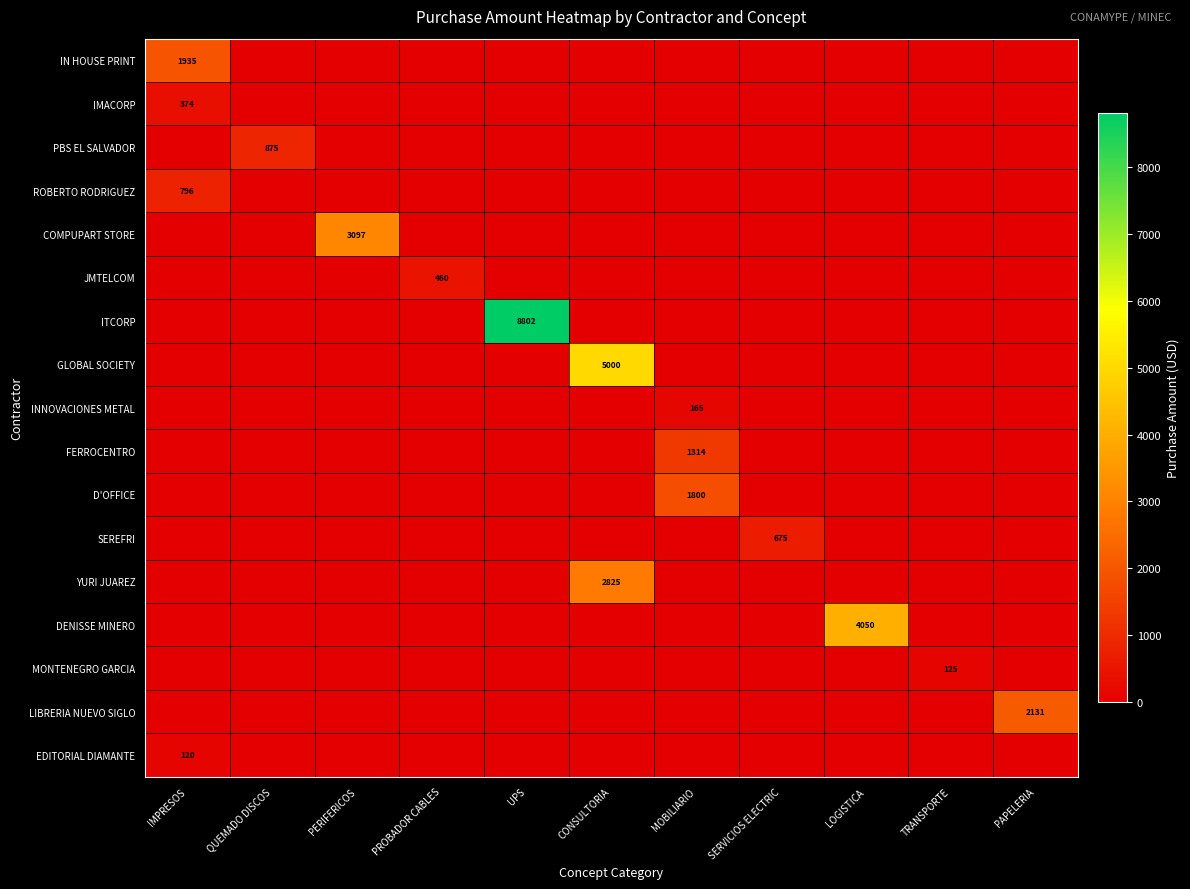

What is the total value across all series at UPS?

8801.8